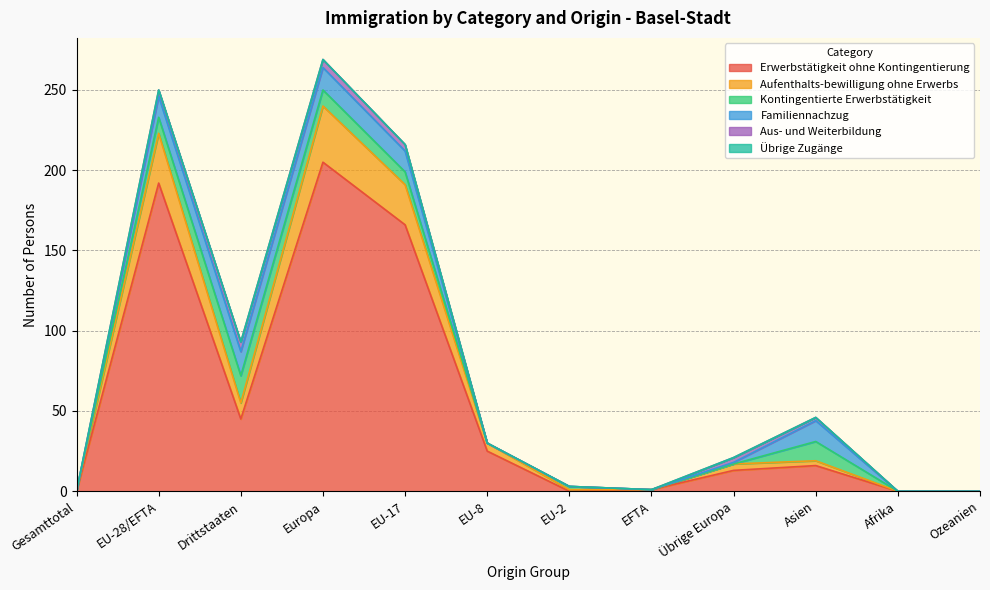

At which label is Erwerbstätigkeit ohne Kontingentierung closest to 102?

Drittstaaten